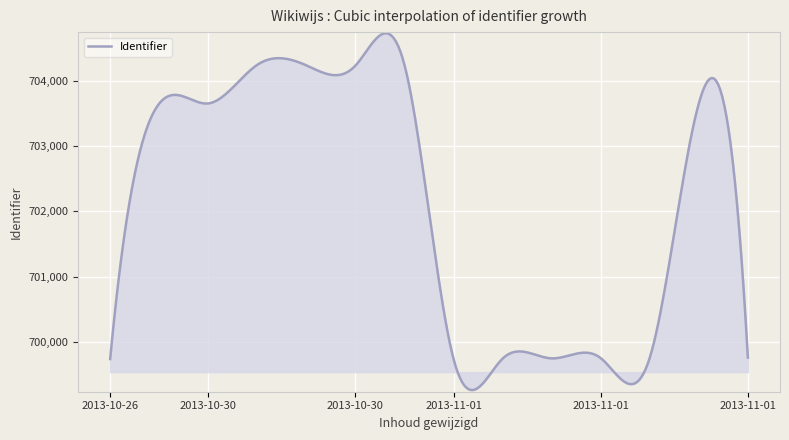

Does the chart have visible grid lines?

Yes